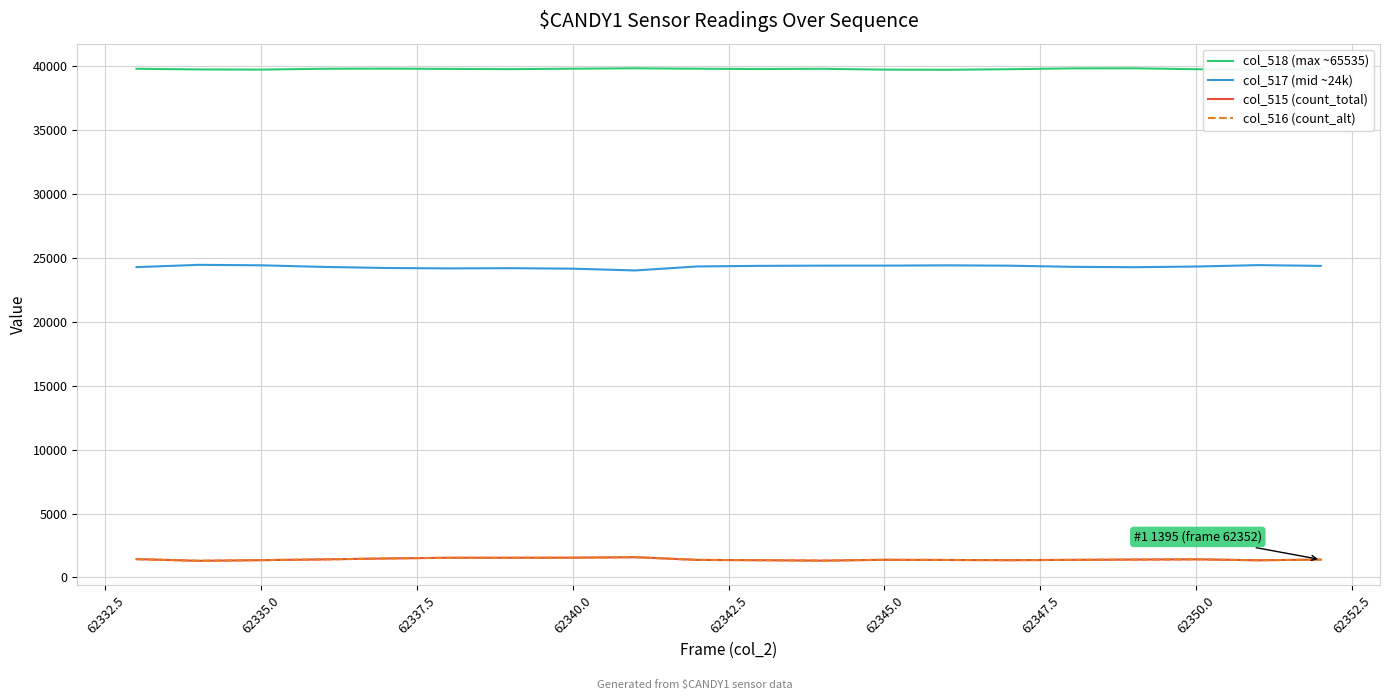

True or false: col_516 (count_alt) and col_517 (mid ~24k) intersect in this chart.

False